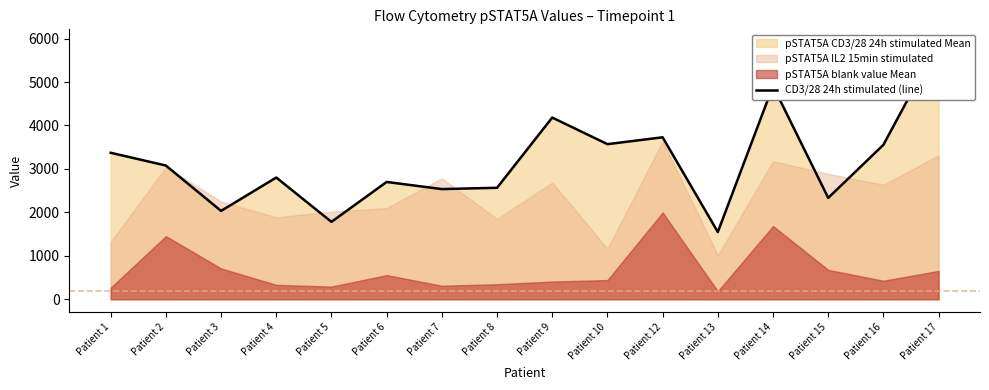

How many interior local peaks (higher than both neighbors) does the data have?

5